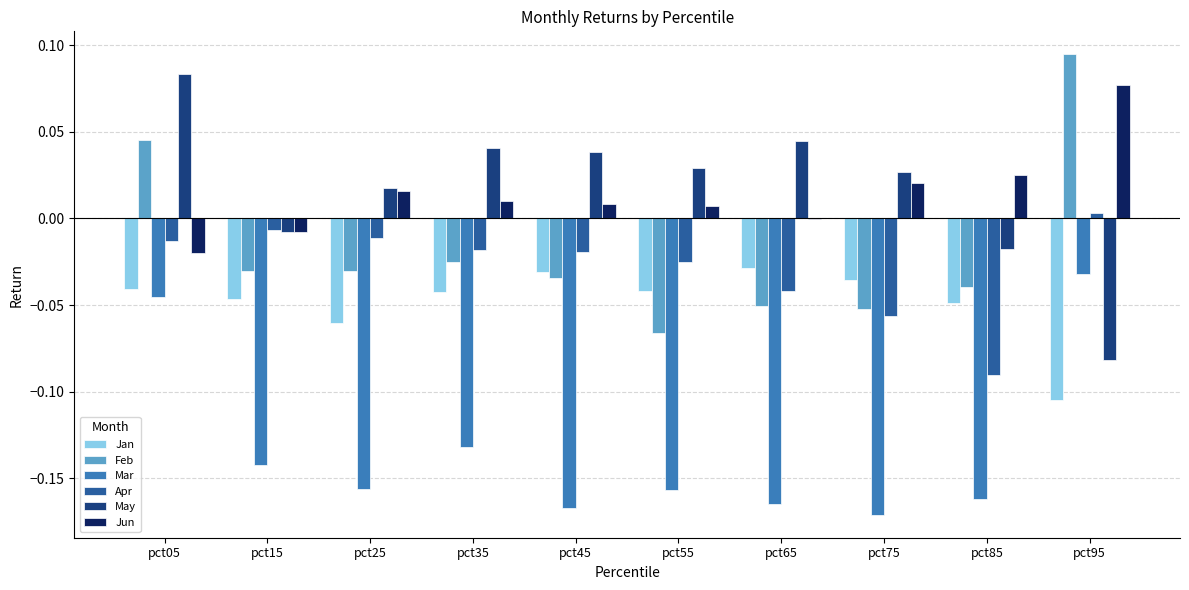

Between pct05 and pct85, which series saw the biggest shift?

Mar